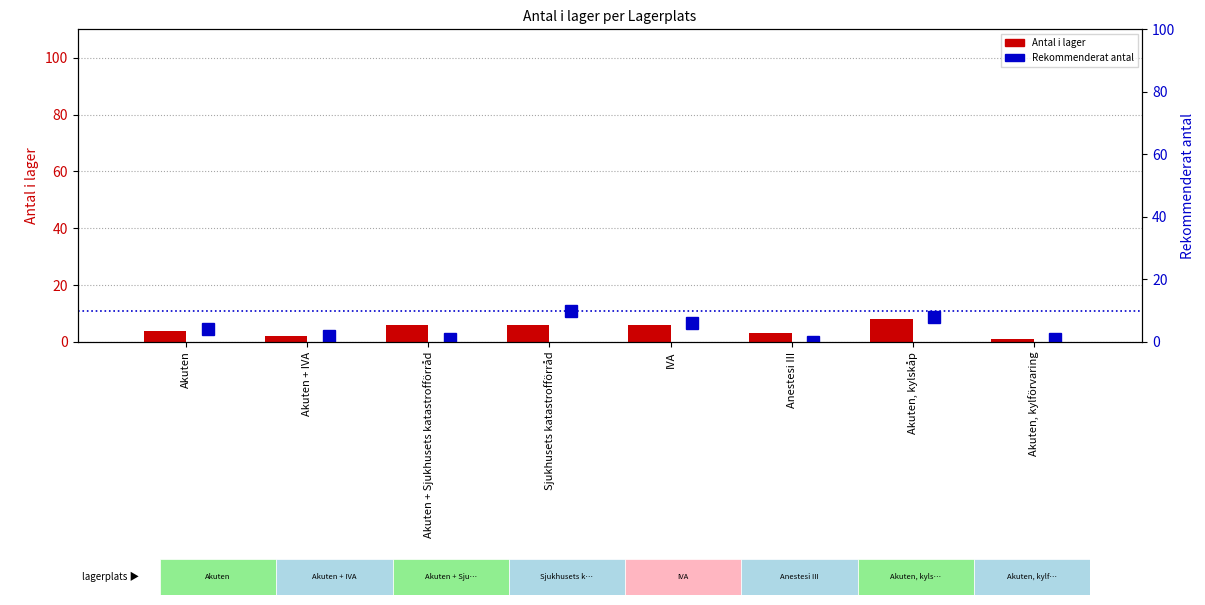

What is the difference between the Antal i lager values at Sjukhusets katastrofförråd and Akuten + IVA?

4